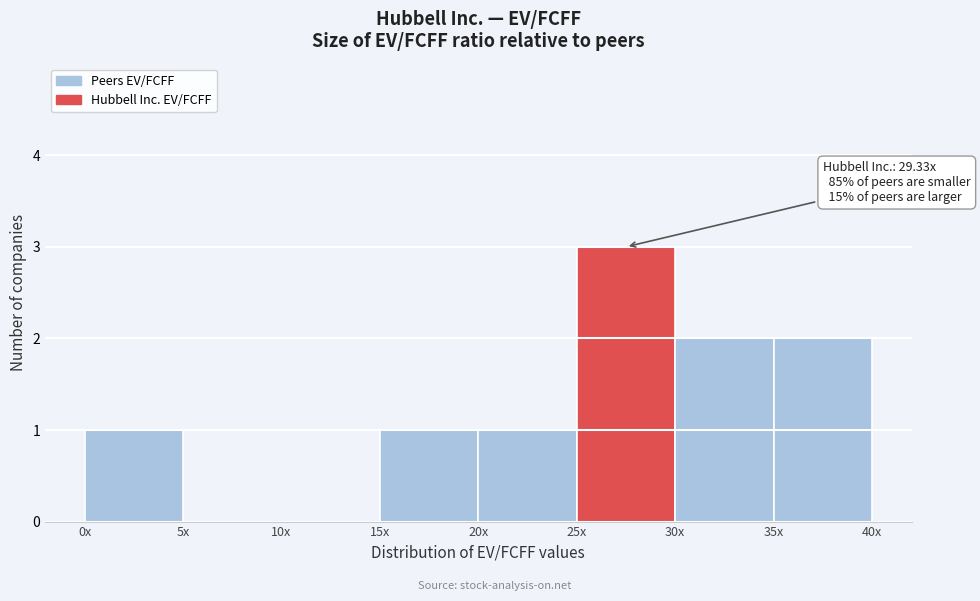

Reading right to left, what are all the values shown in this chart?

35x=2	30x=2	25x=3	20x=1	15x=1	10x=0	5x=0	0x=1